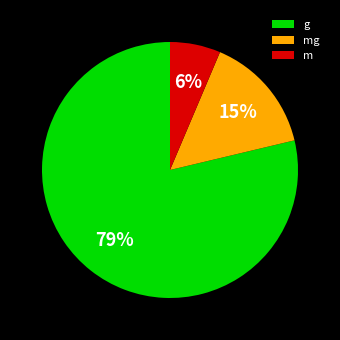

How many slices are in this pie chart?

3